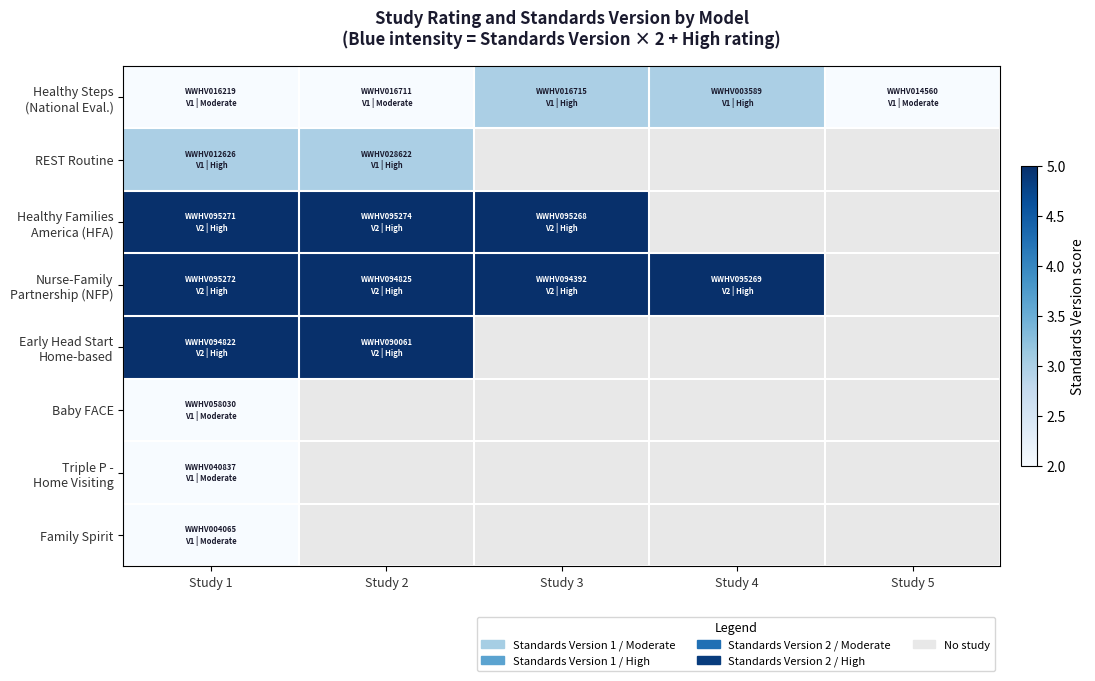

At how many categories does at least one series exceed 3?

4